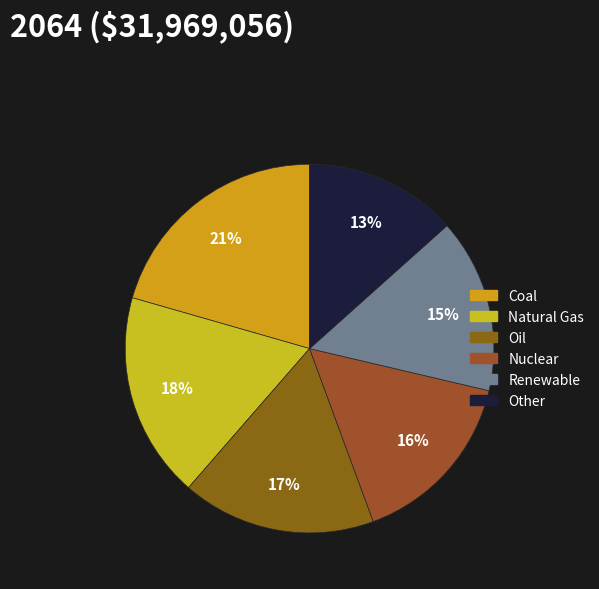

Which slice is the smallest?

Other